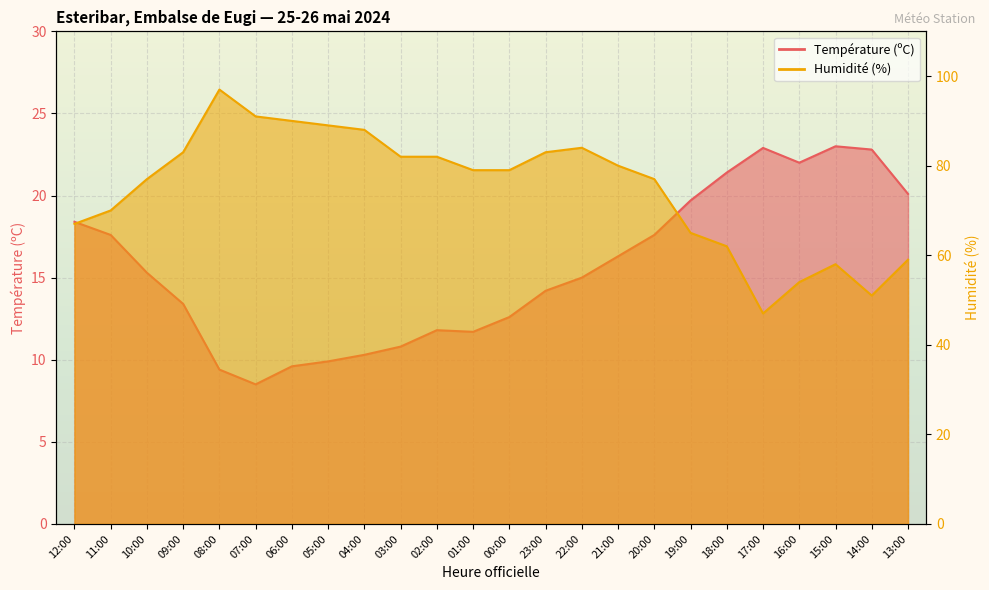

Reading right to left, transcribe all the data shown in this chart.

Température (ºC): 20.1	22.8	23.0	22.0	22.9	21.4	19.7	17.6	16.3	15.0	14.2	12.6	11.7	11.8	10.8	10.3	9.9	9.6	8.5	9.4	13.4	15.3	17.6	18.4
Humidité (%): 59.0	51.0	58.0	54.0	47.0	62.0	65.0	77.0	80.0	84.0	83.0	79.0	79.0	82.0	82.0	88.0	89.0	90.0	91.0	97.0	83.0	77.0	70.0	67.0